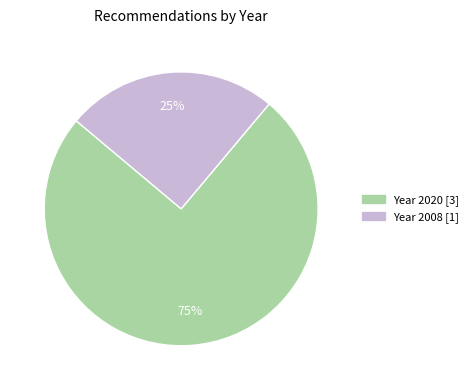

Is there a majority slice in this chart?

Yes